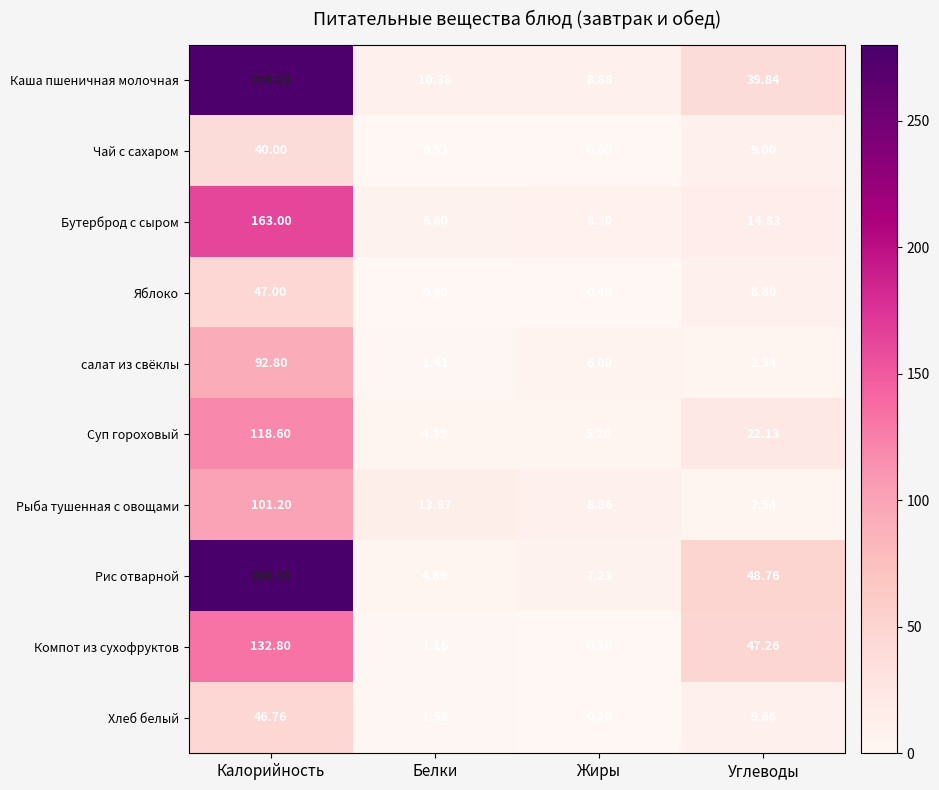

Which category has the lowest value across all series?

Жиры